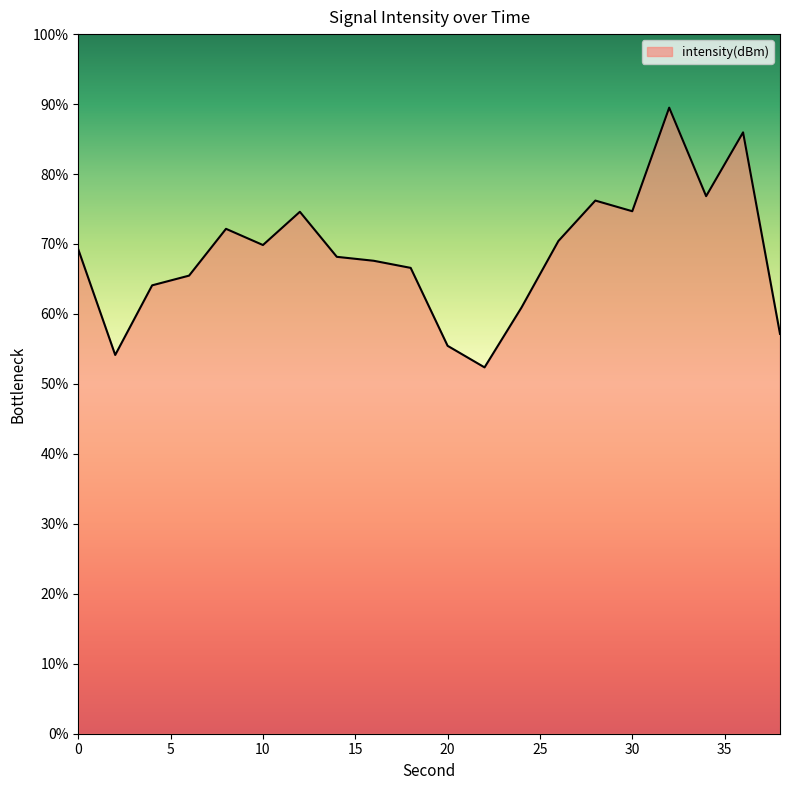

What is the greatest value displayed?

89.5